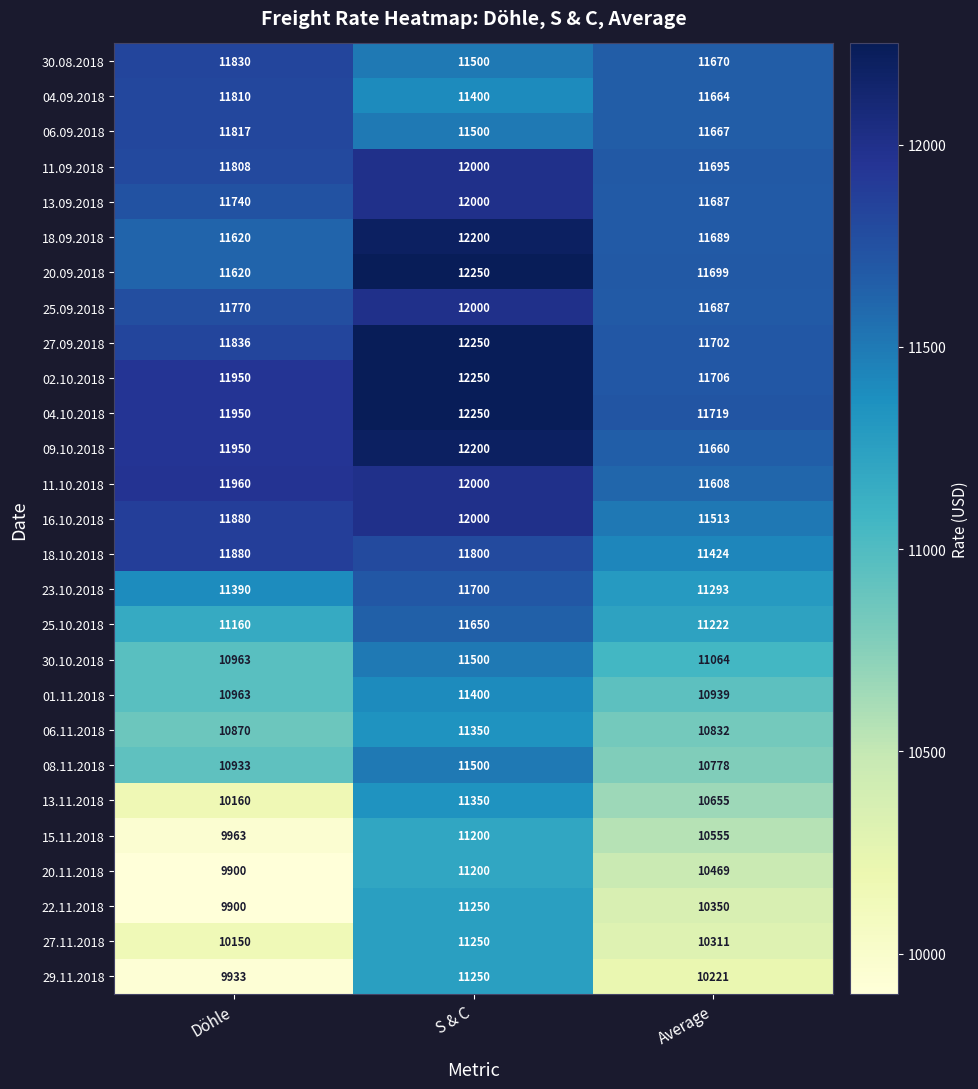

What is the sum of the 04.09.2018 values at S & C and Average?

23064